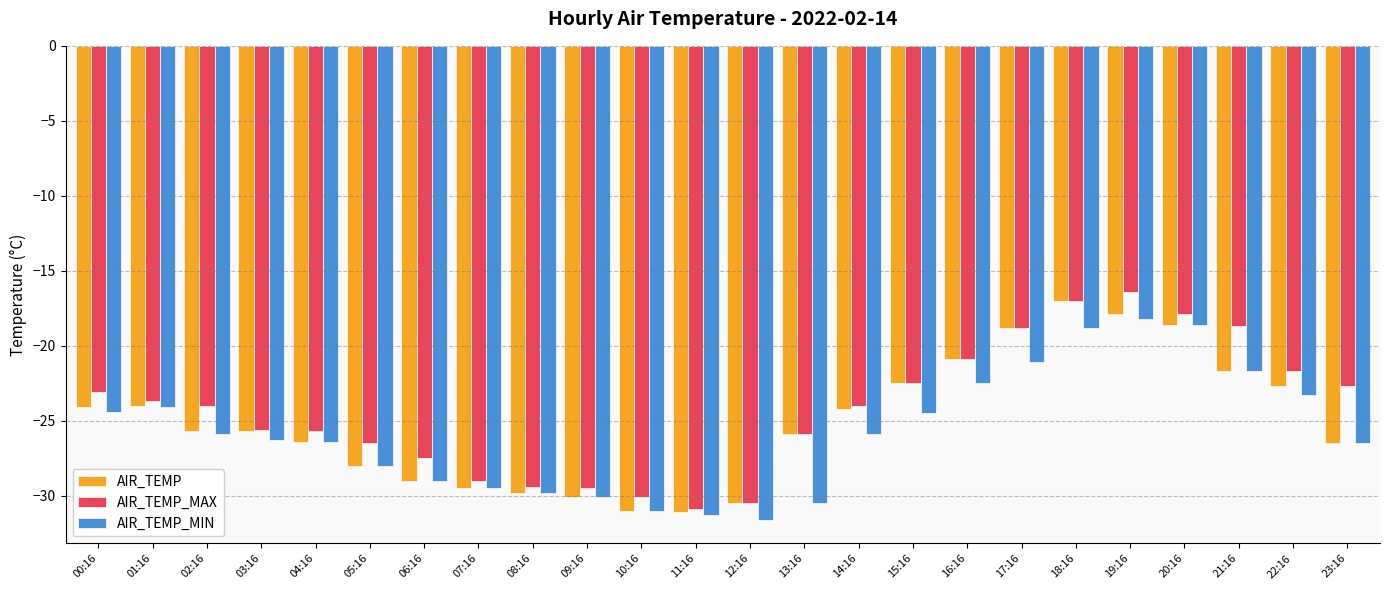

How many bars are there in total?

72